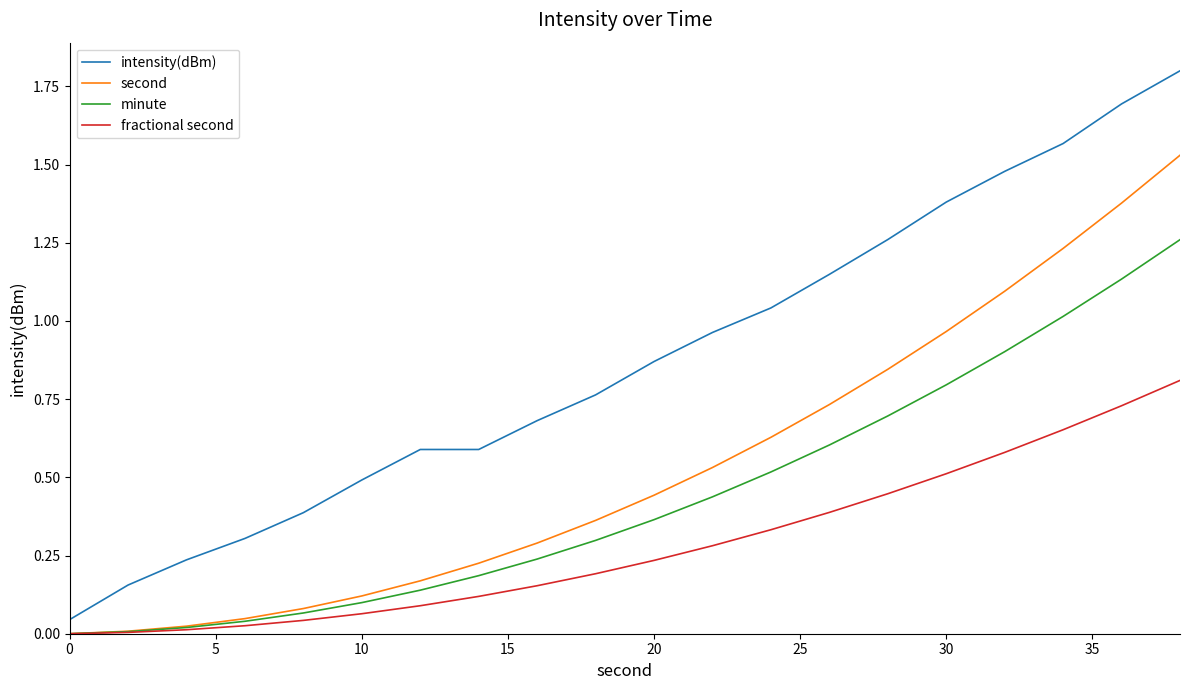

List the series in order of their peak value, highest first.

intensity(dBm), second, minute, fractional second